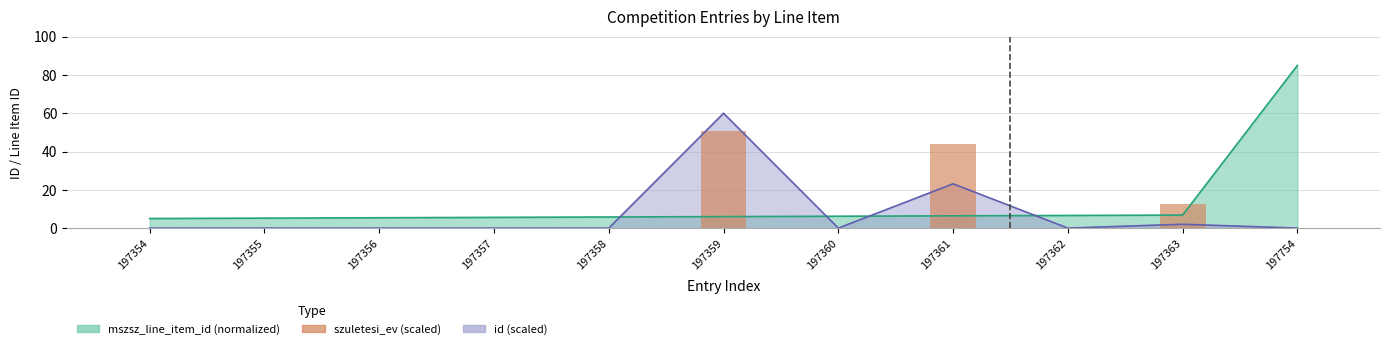

What is the value of the 8th bar from the left?

44.0